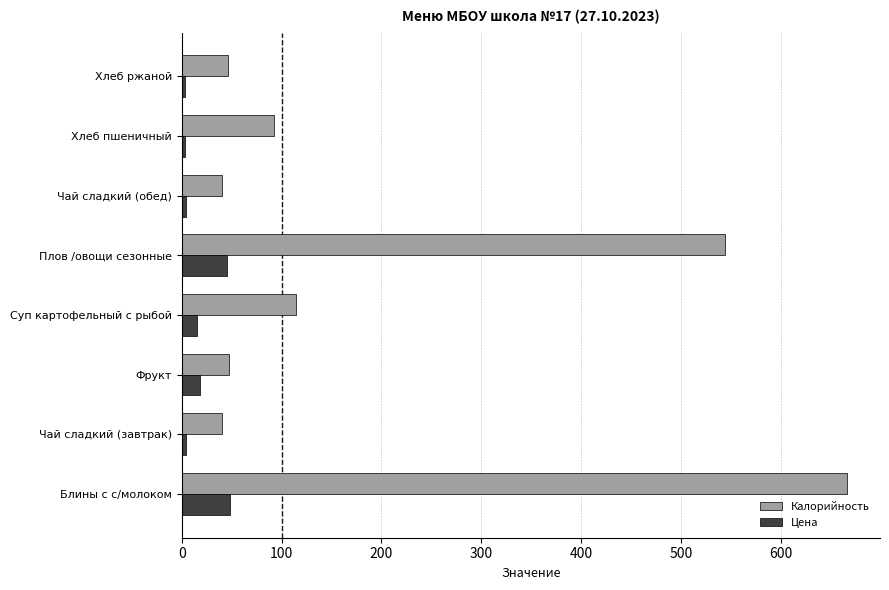

Which series changed the most between Чай сладкий (завтрак) and Суп картофельный с рыбой?

Калорийность